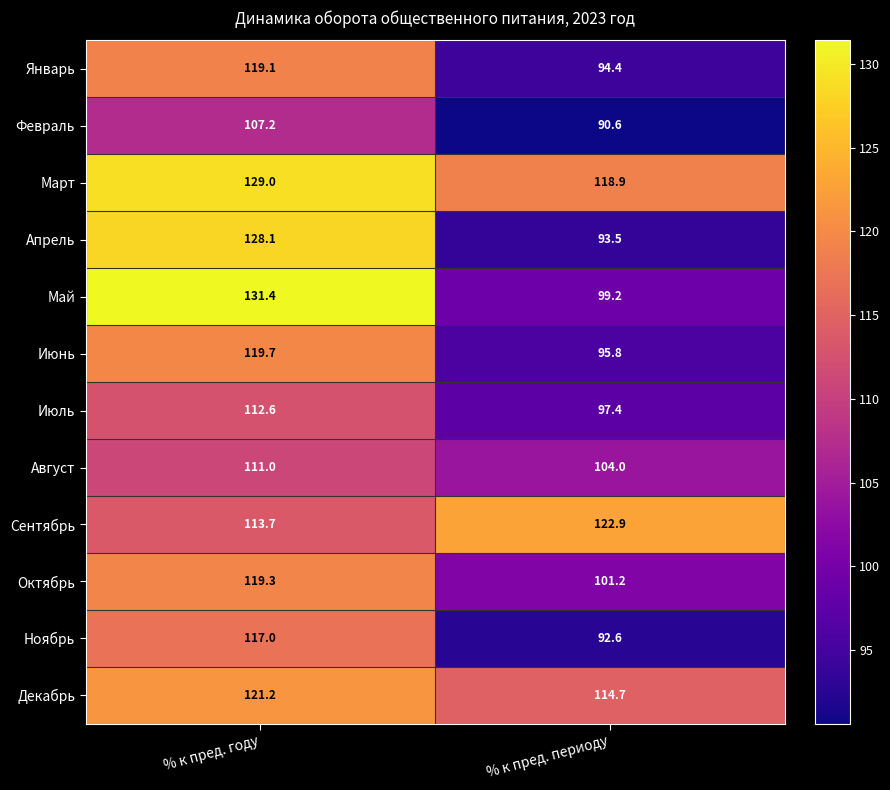

At how many categories does at least one series exceed 114?

2